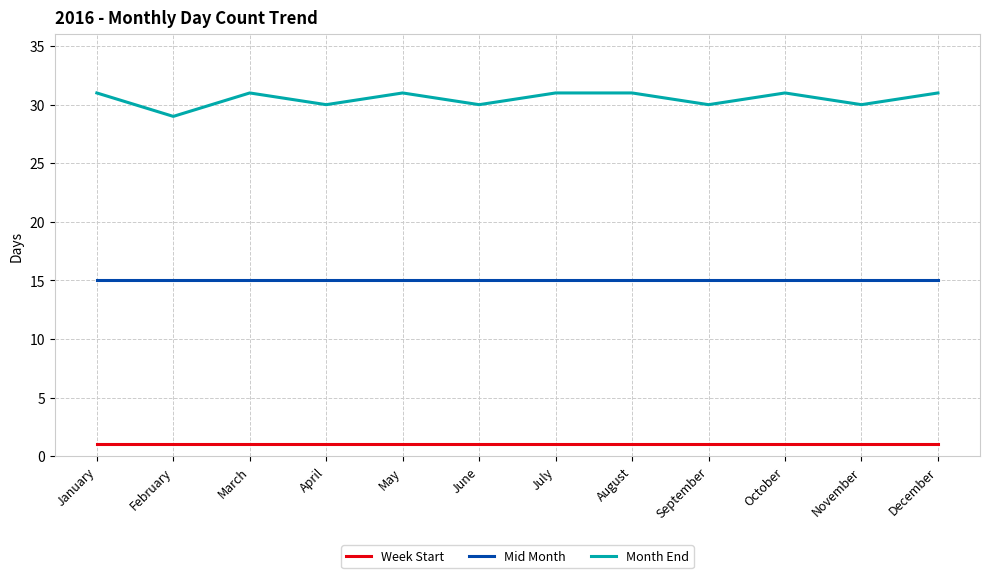

At November, list the series in order from smallest to largest.

Week Start, Mid Month, Month End